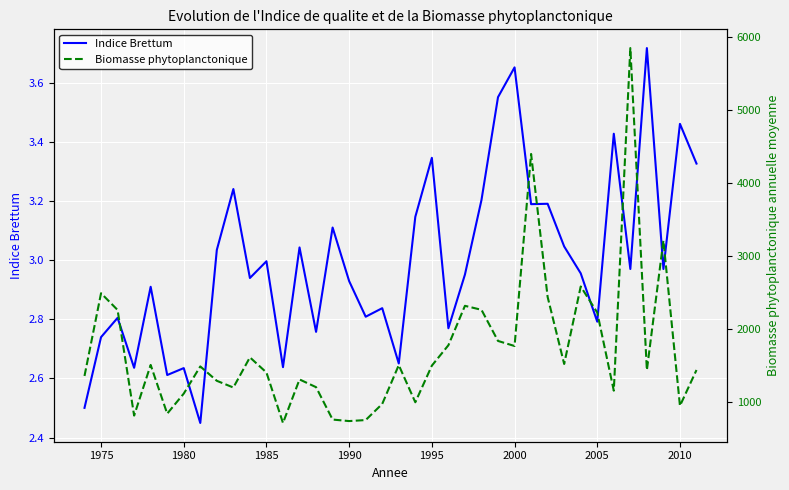

What is the difference between the highest and lowest values at 1985?

1406.1